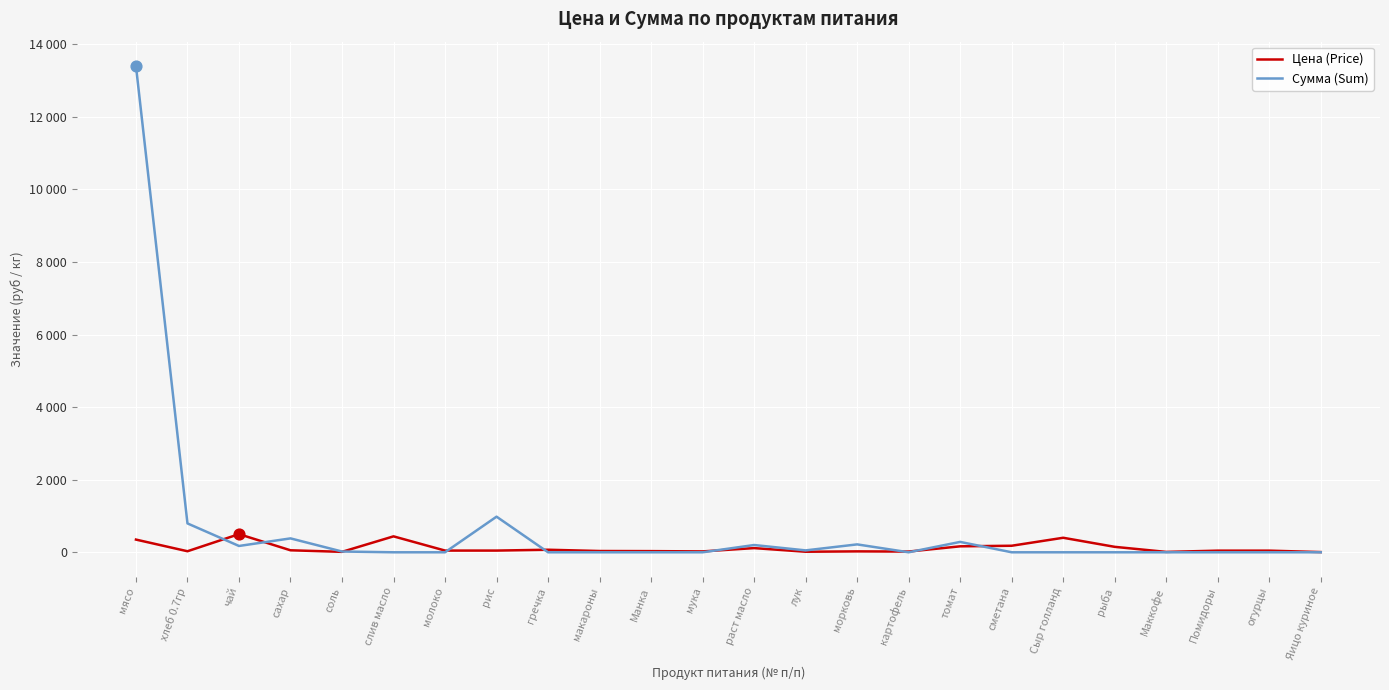

Is the value of Сумма (Sum) at огурцы greater than the value of Цена (Price) at Сыр голланд?

No